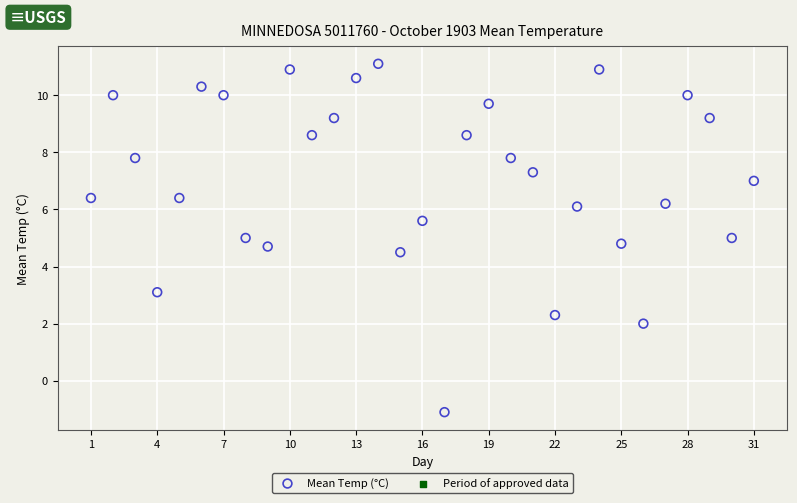

What is the range of X values (max minus min)?

30.0